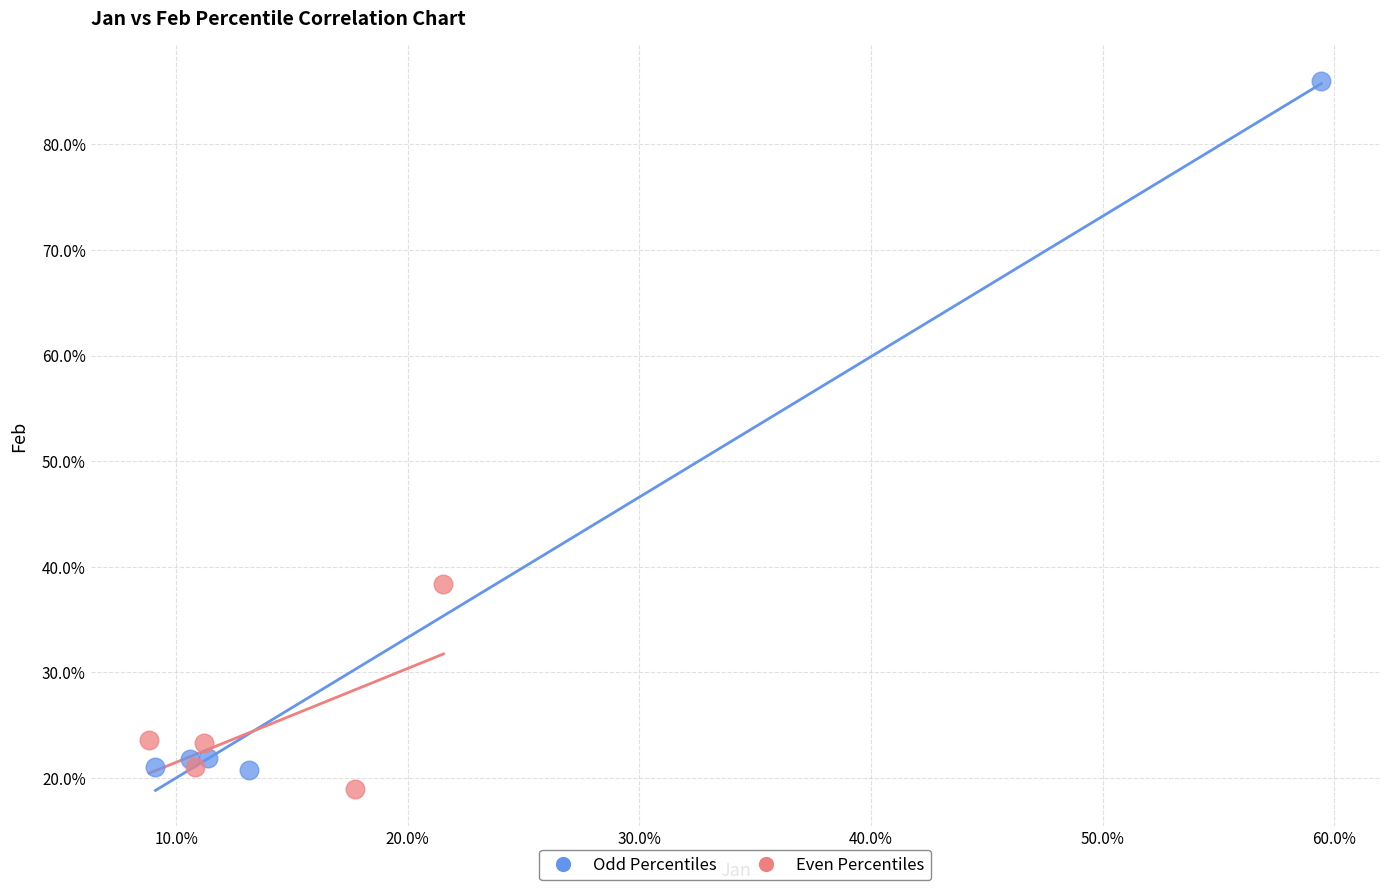

Which series has the largest Y range (max minus min)?

Odd Percentiles